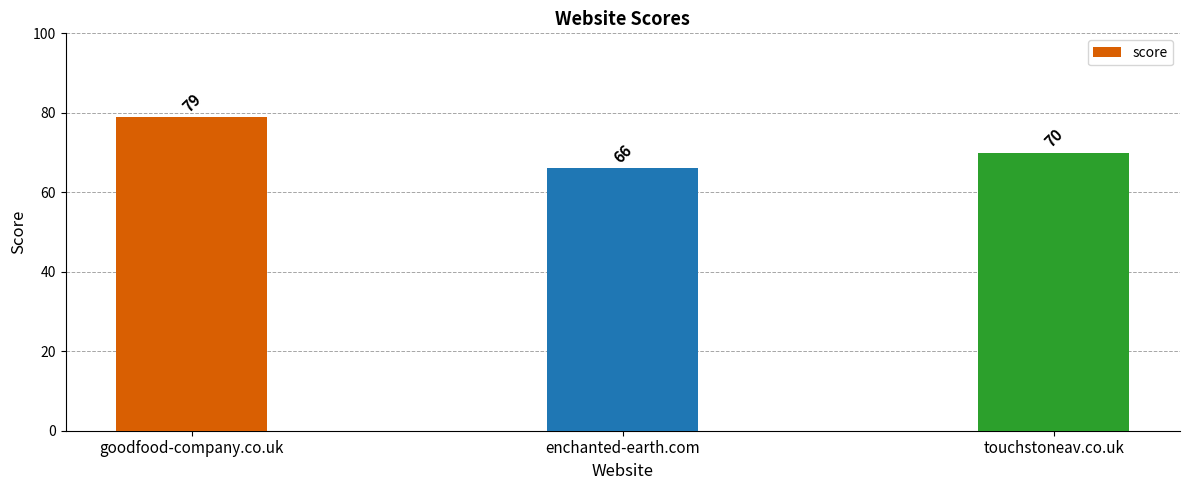

Is it true that the value at goodfood-company.co.uk is 79?

True